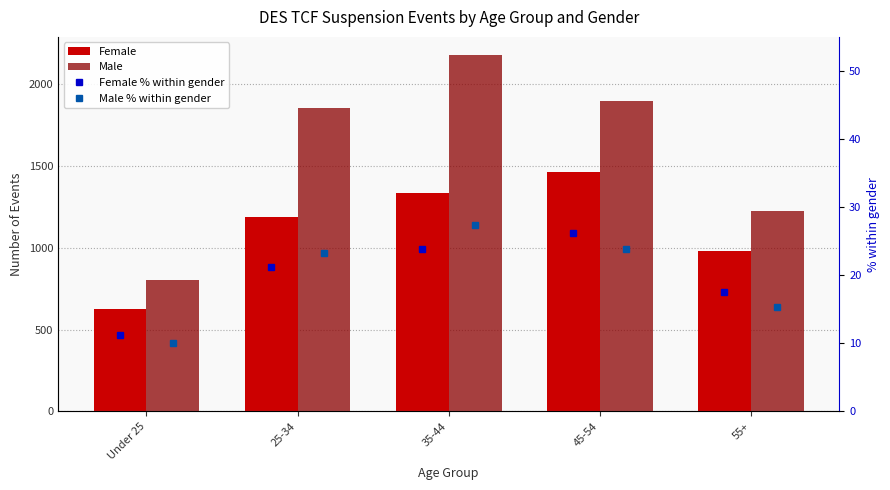

List the series in order of their peak value, highest first.

Male, Female, Male % within gender, Female % within gender